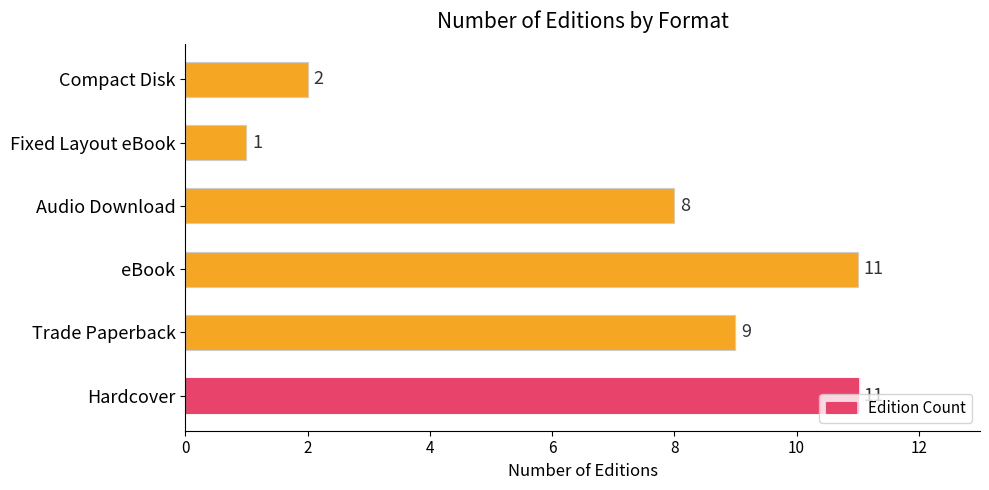

How many values are between 2 and 11?

5